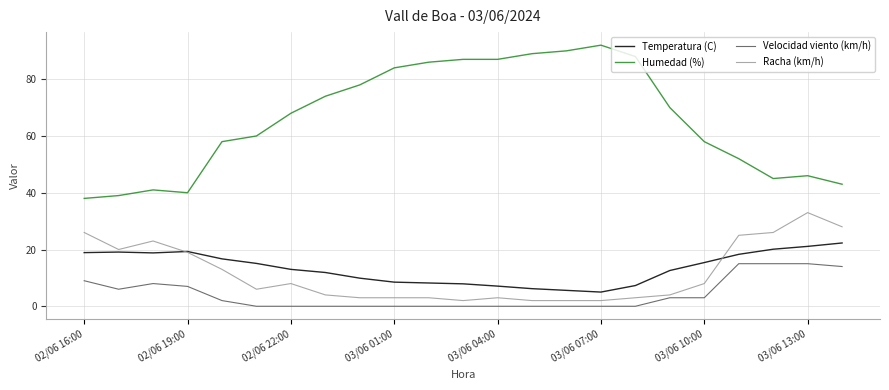

How many distinct data groups are displayed?

4